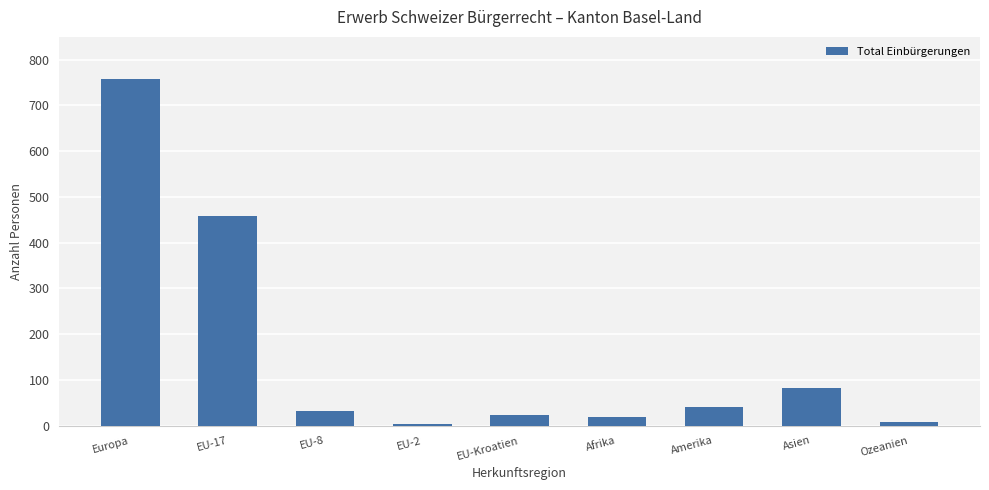

How many values are below 31?

4